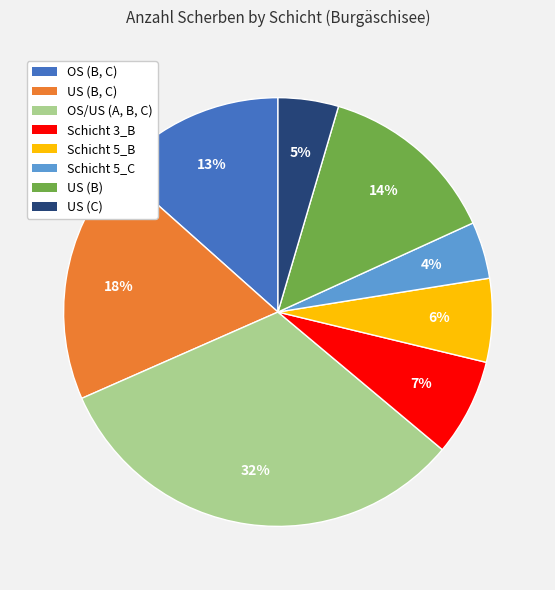

Combined, do OS/US (A, B, C) and US (C) account for over 50%?

No